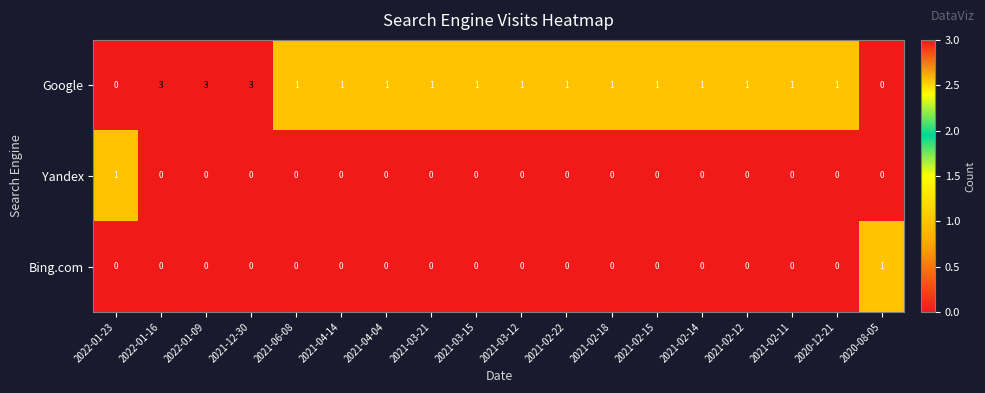

What is the difference between the maximum and minimum values in the Google series?

3